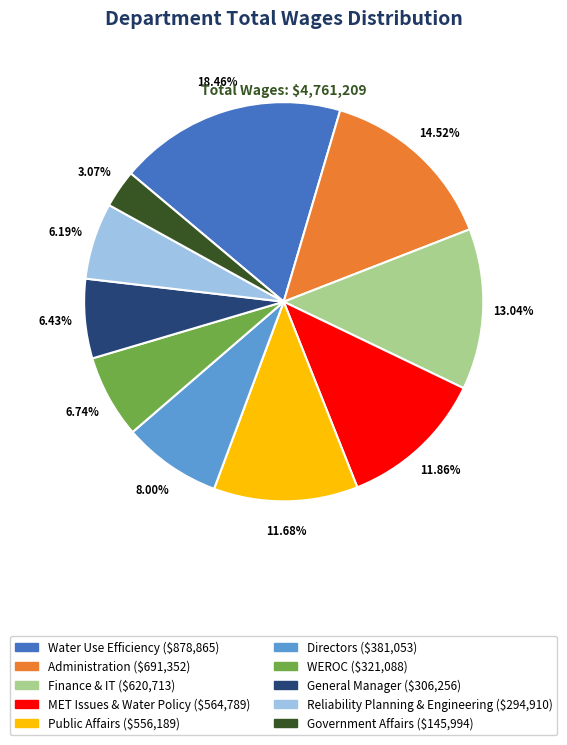

What portion of the pie excludes Directors?

92.0%